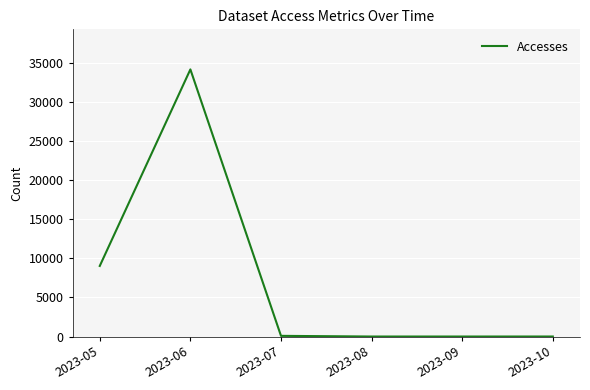

The value at 2023-09 is 13403. True or false?

False